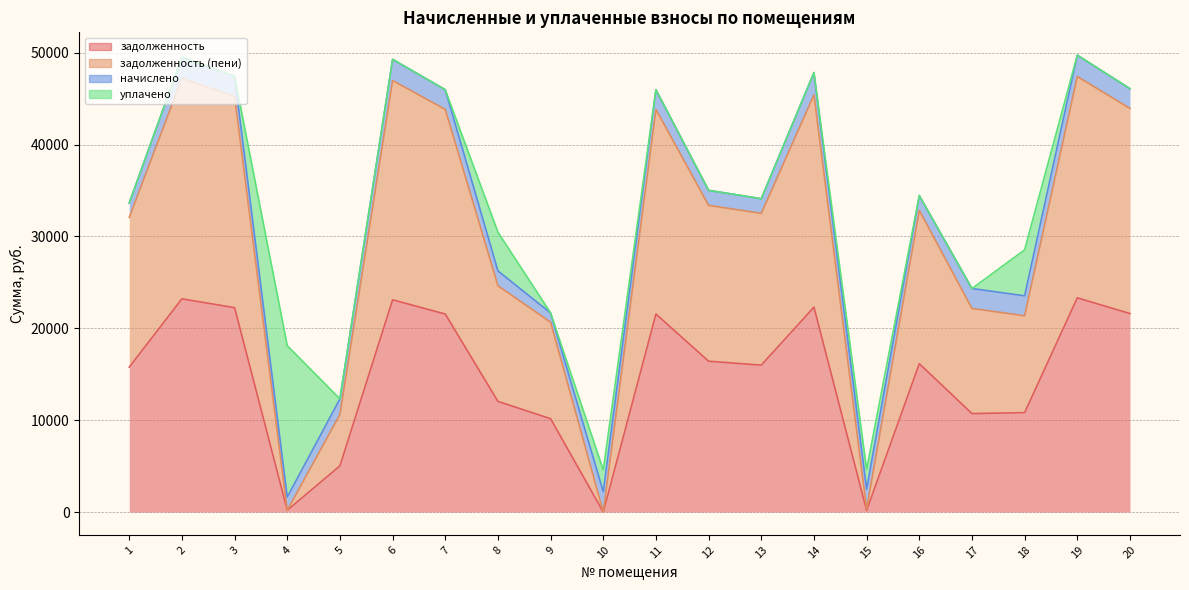

How many data points in задолженность are above 16152?

10